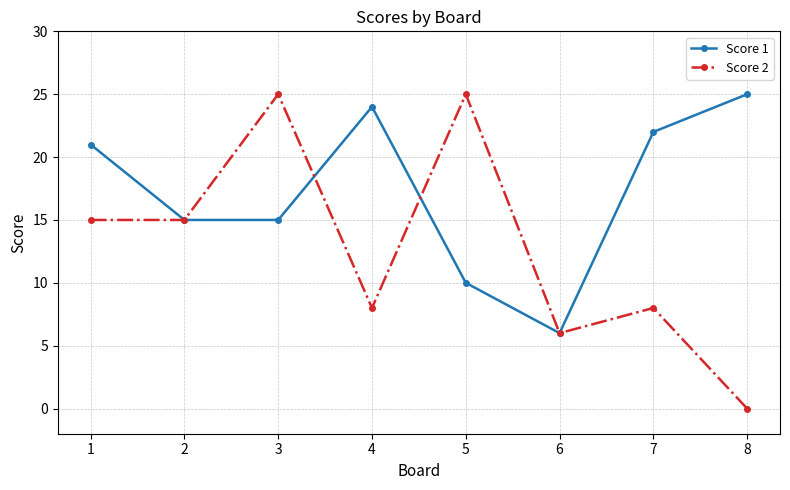

How many interior local peaks does the Score 1 series have?

1